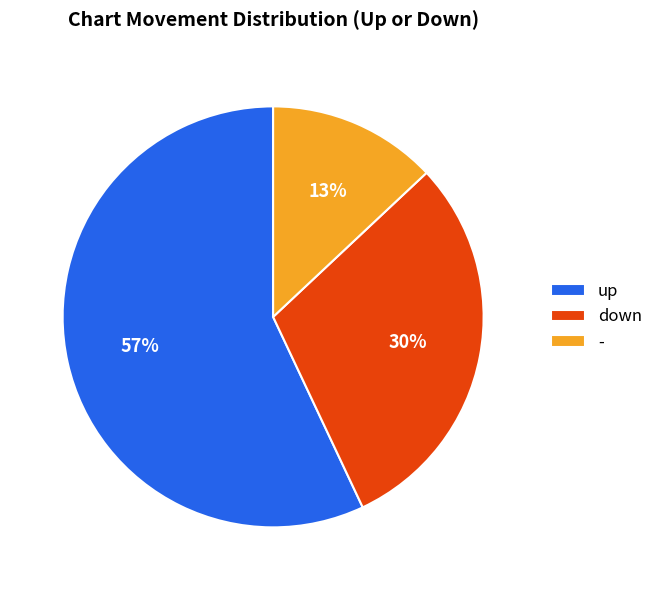

To the nearest percent, what percentage of the pie is up?

57%